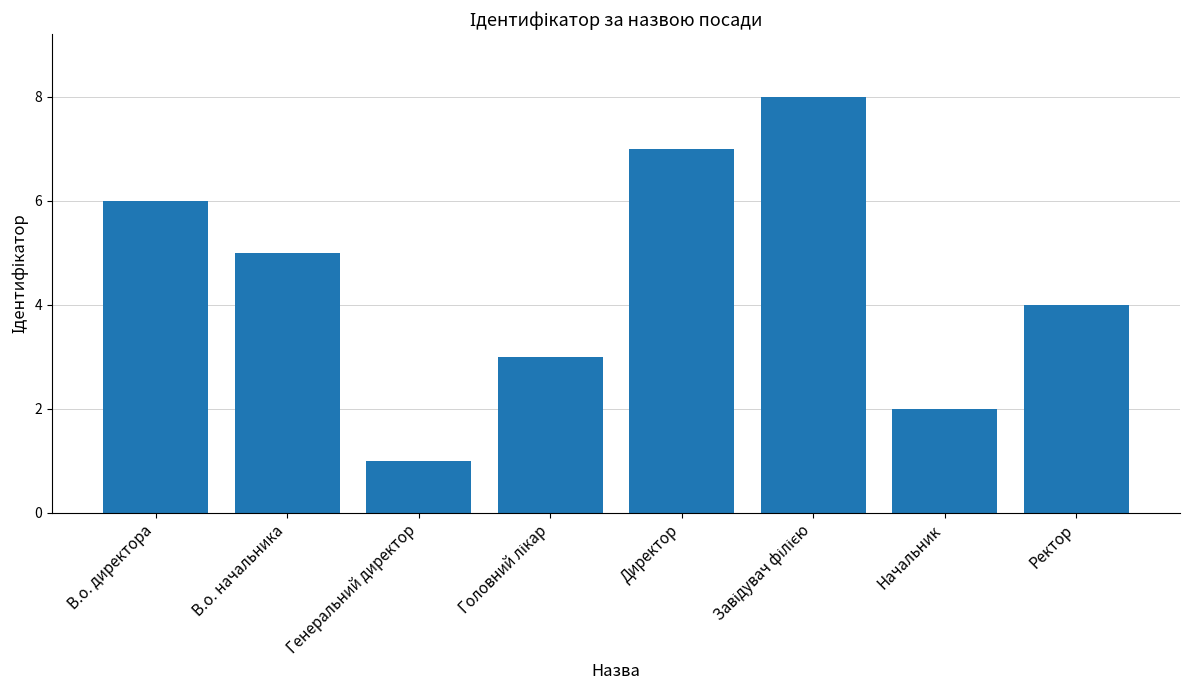

The value at Начальник is 2. True or false?

True